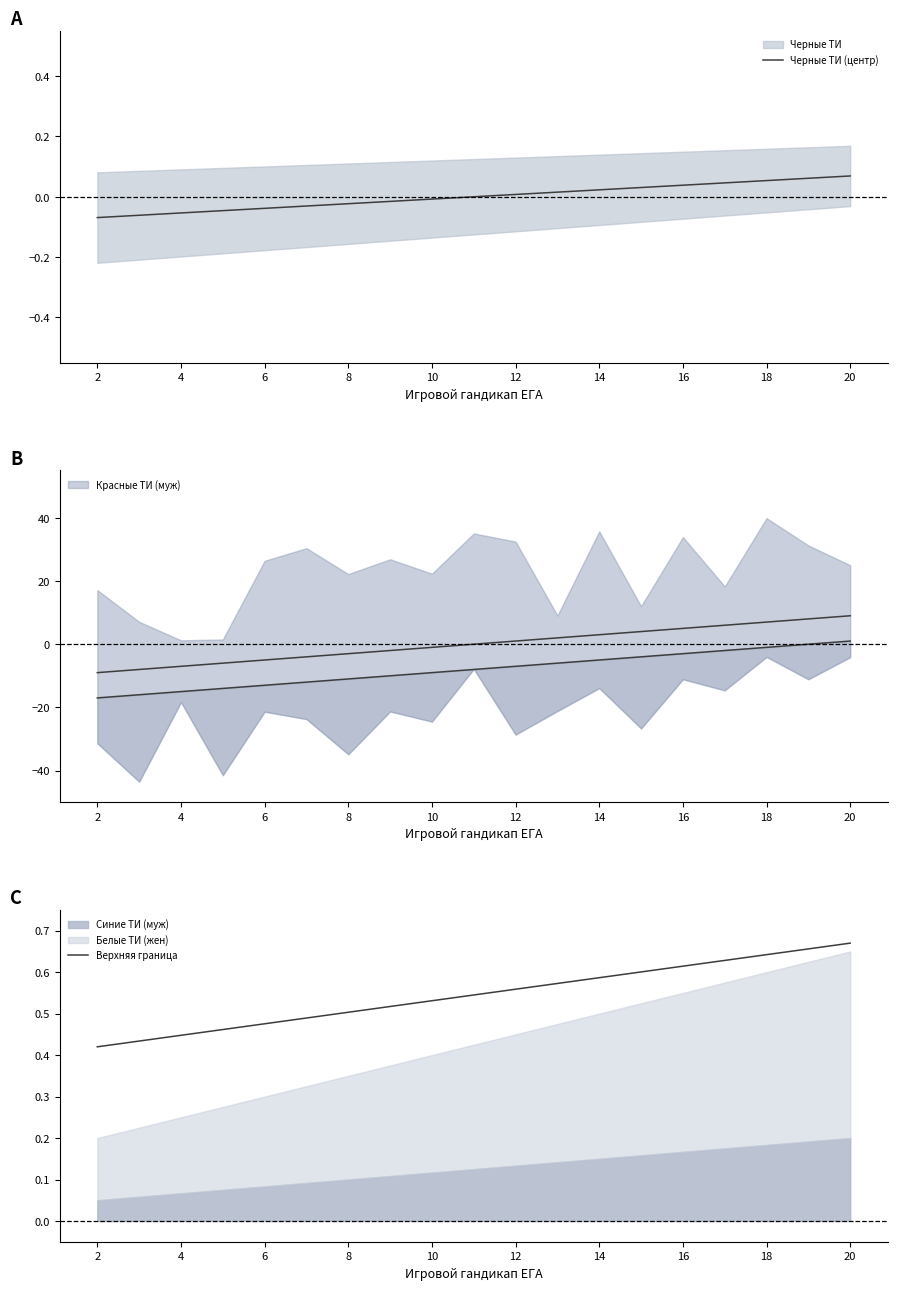

The Черные ТИ (центр) series shows 0.0 at 12. True or false?

True